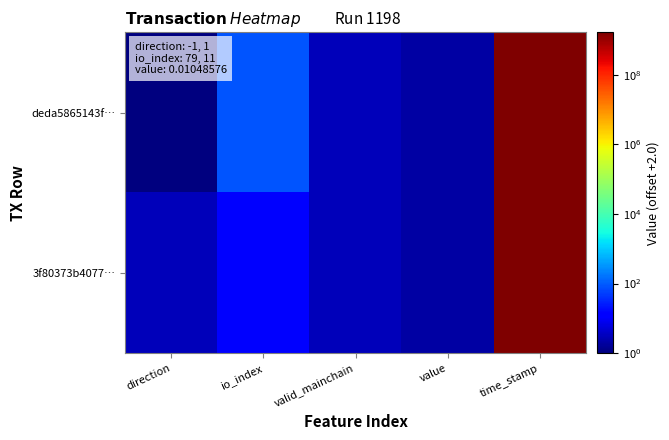

What is the smallest value displayed?

1.0